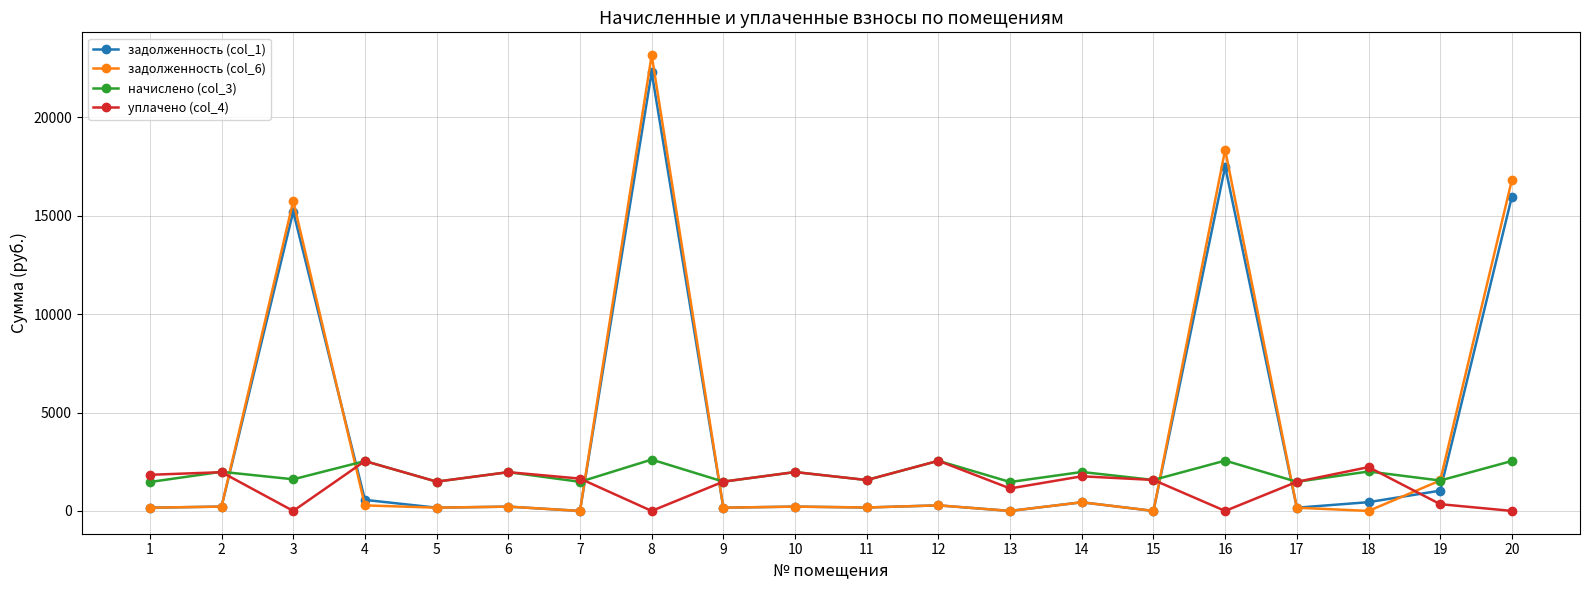

What is the average value of the начислено (col_3) series?

1893.5